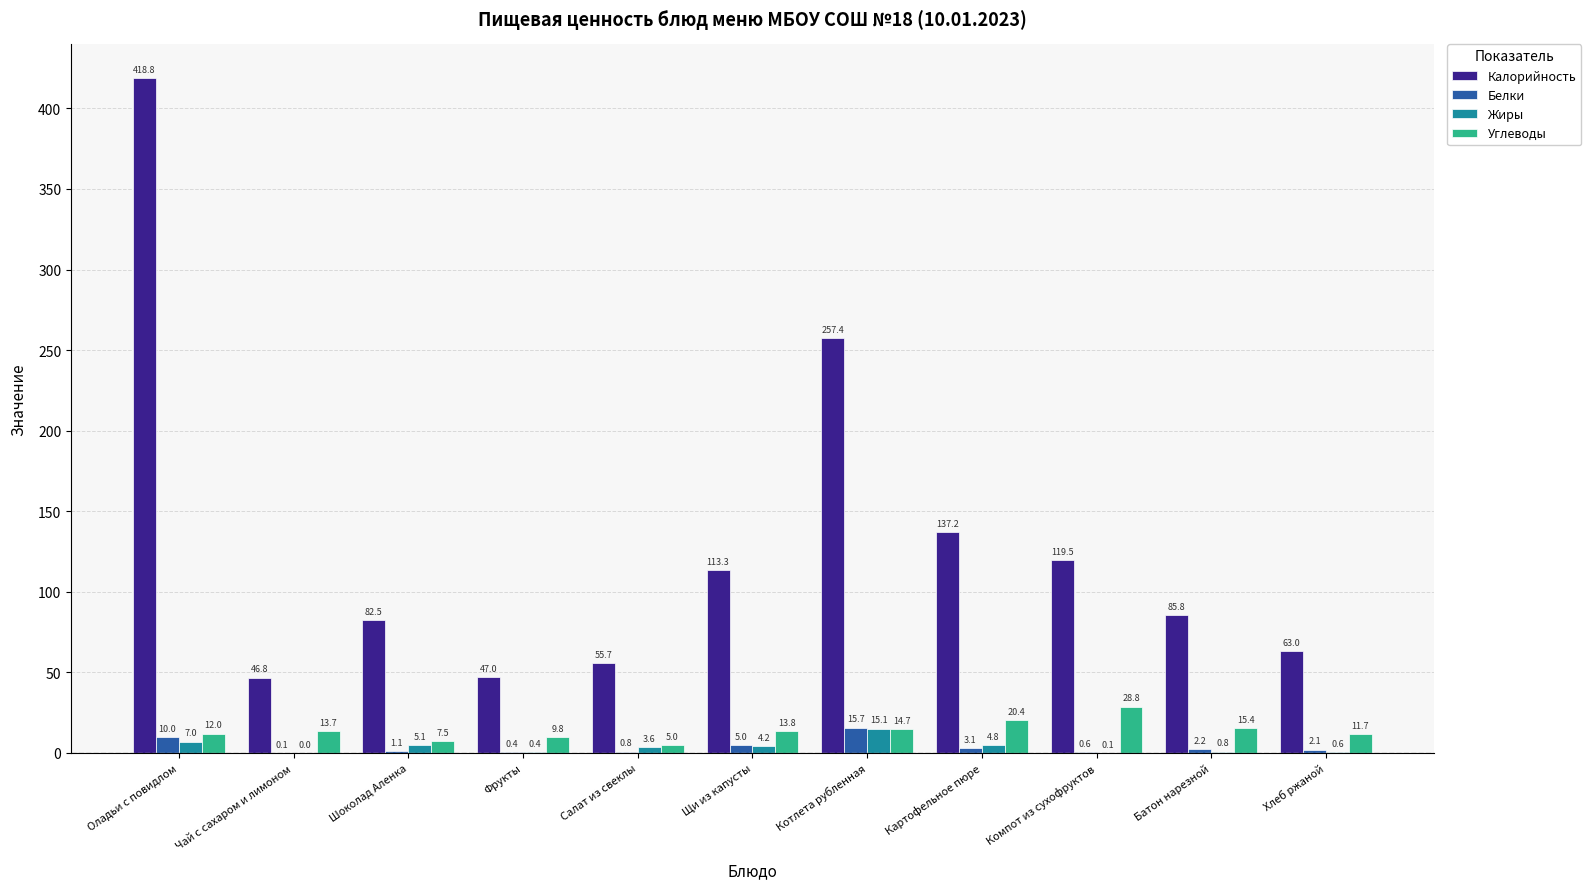

Is it true that Углеводы equals 7.5 at Шоколад Аленка?

True